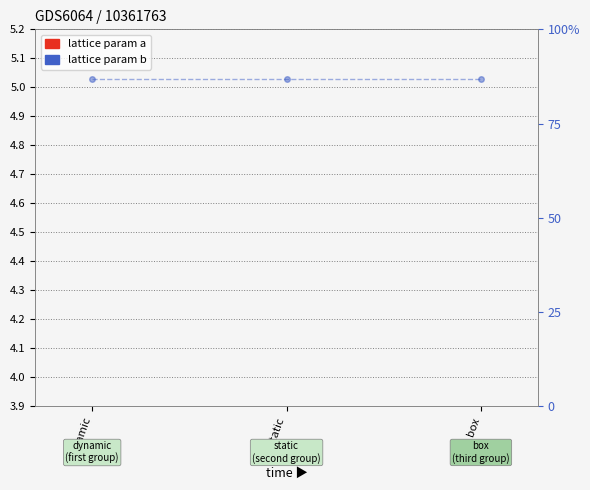

Which category has the highest value in the b (percentile) series?

dynamic